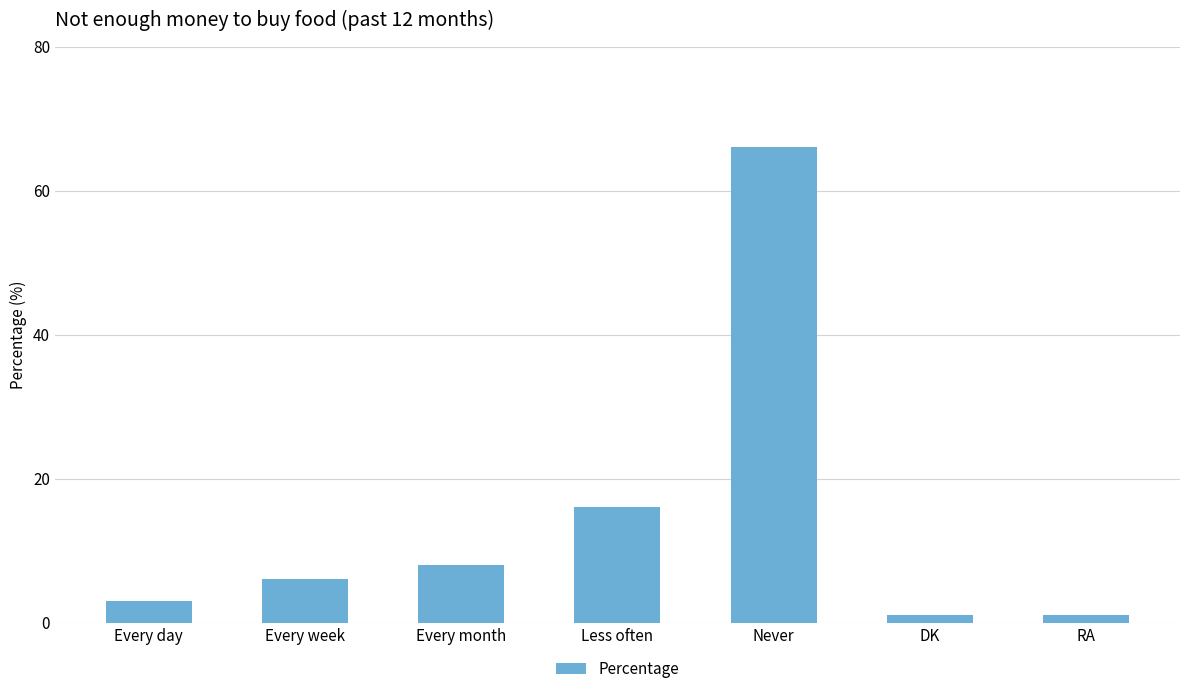

Reading left to right, what are all the values shown in this chart?

3	6	8	16	66	1	1